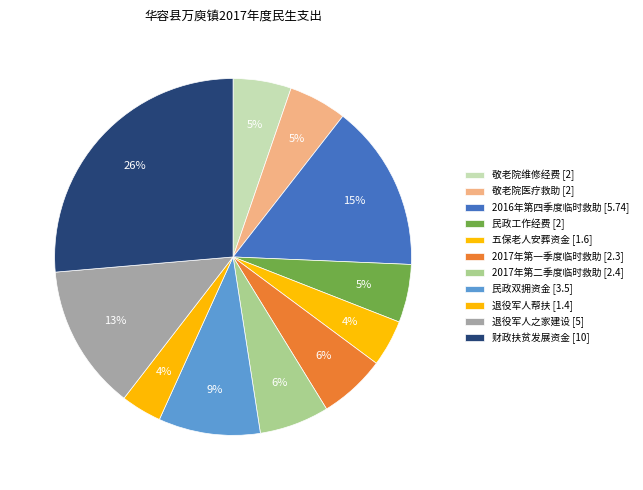

What is the ratio of the value at 2016年第四季度临时救助 to the value at 民政双拥资金?

1.6